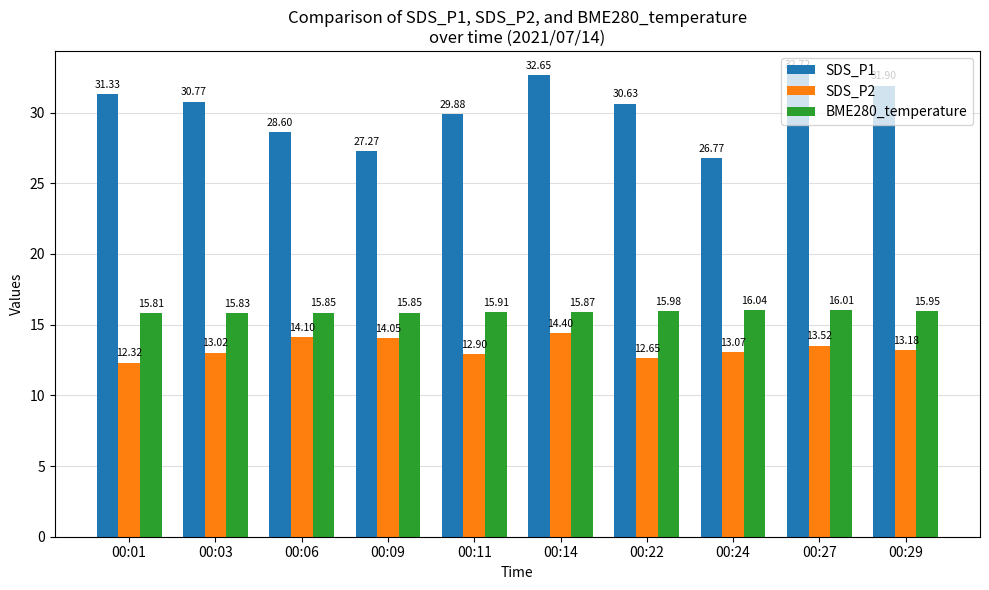

What is the average value of the SDS_P2 series?

13.3